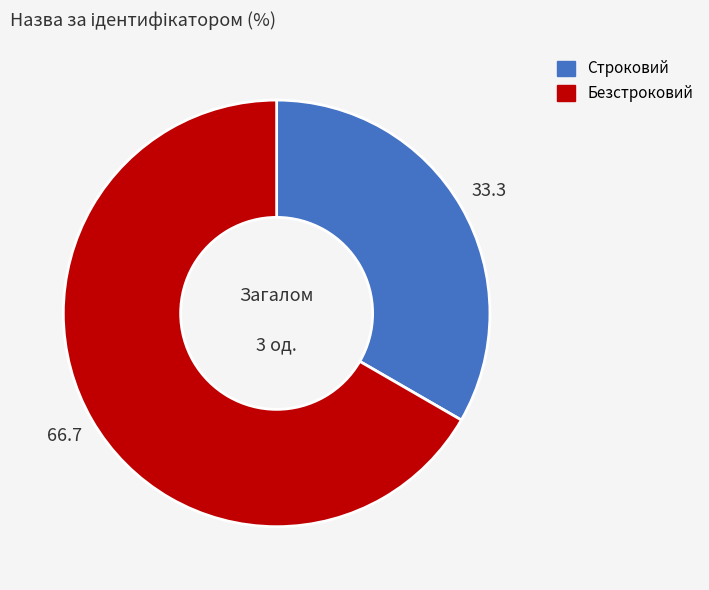

What is the majority slice?

Безстроковий